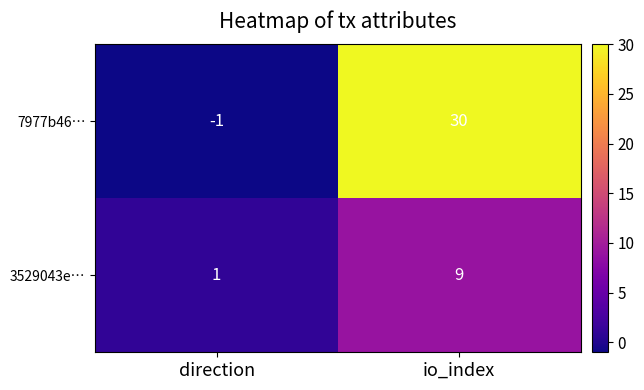

How many distinct data groups are displayed?

2